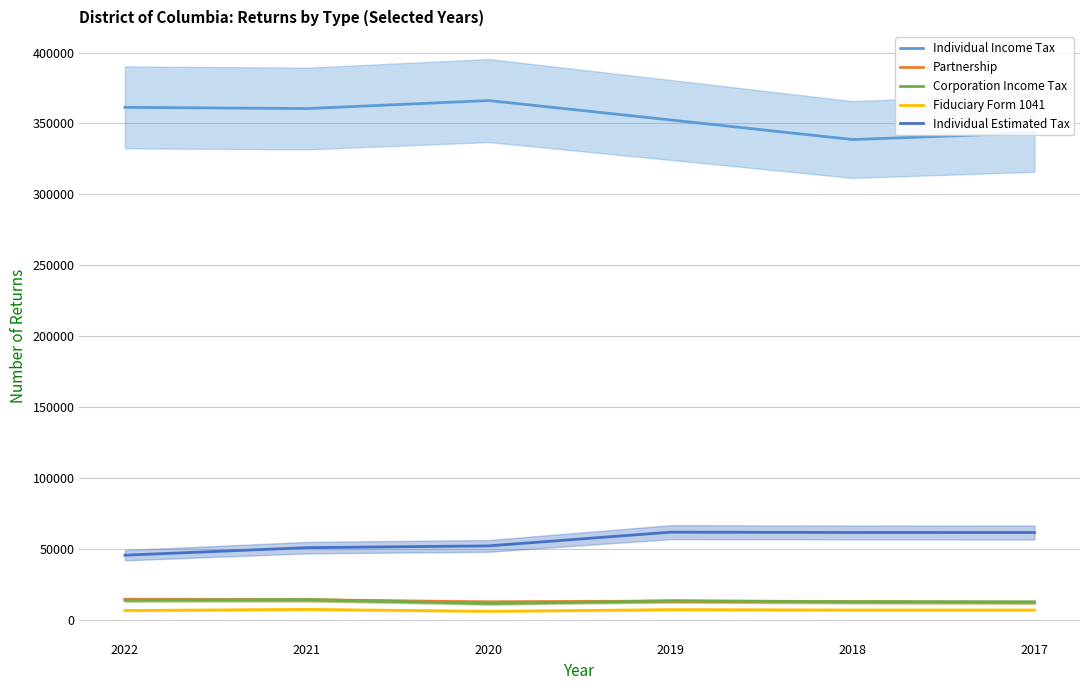

Where does the Individual Estimated Tax series first go above 61380?

2019